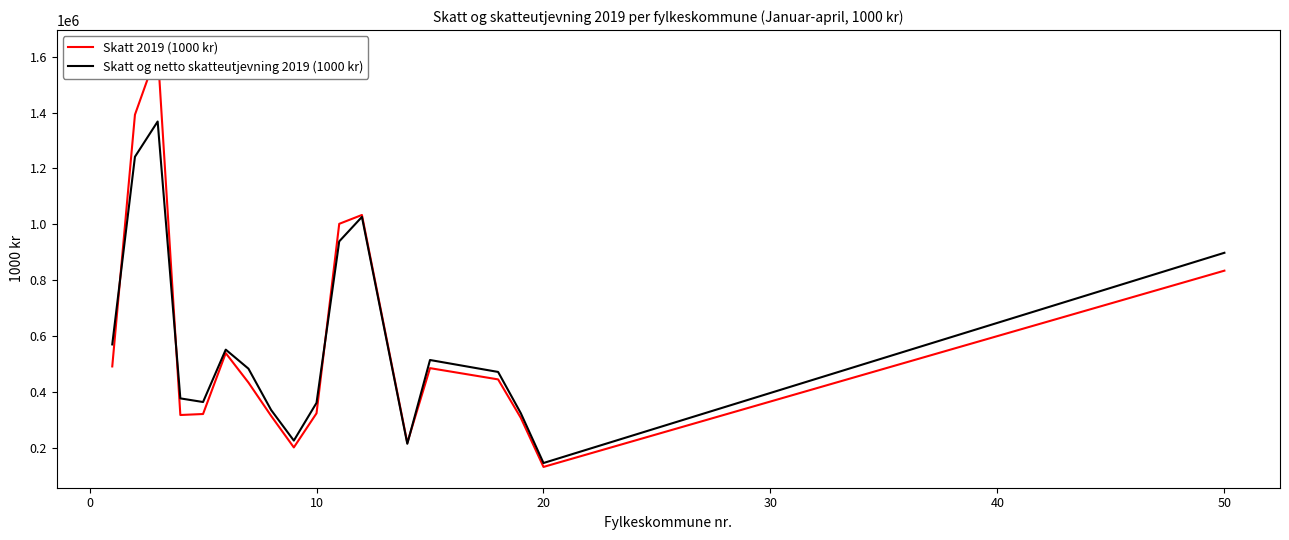

What is the minimum value for Skatt og netto skatteutjevning 2019 (1000 kr)?

146369.6